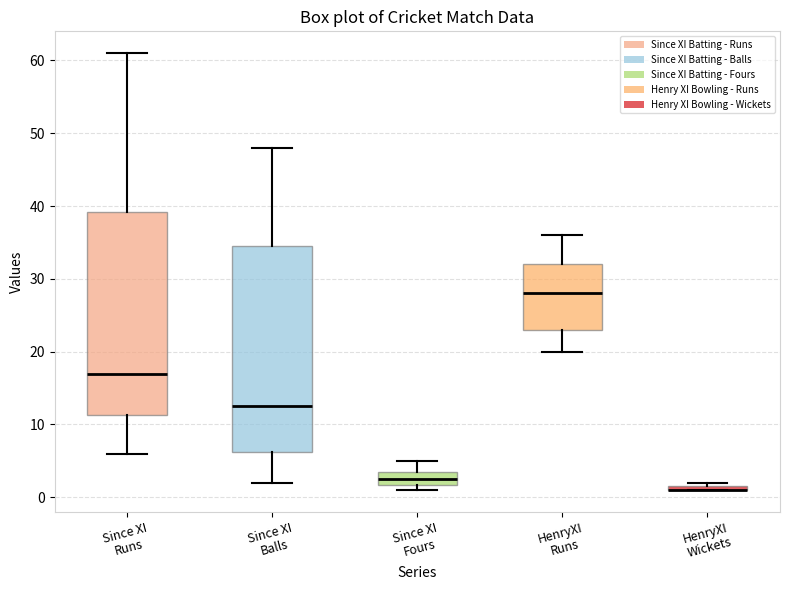

Where is the upper edge of the box for HenryXI Wickets on the y-axis? The values are not printed on the chart, so give them approximately, as read against the axis.

2